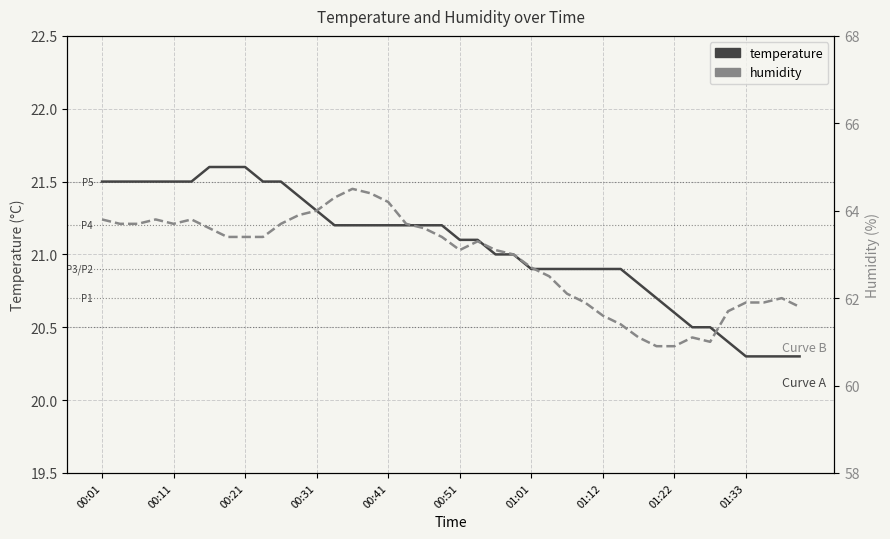

What is the value of the humidity point at the 31st from the left?

61.1